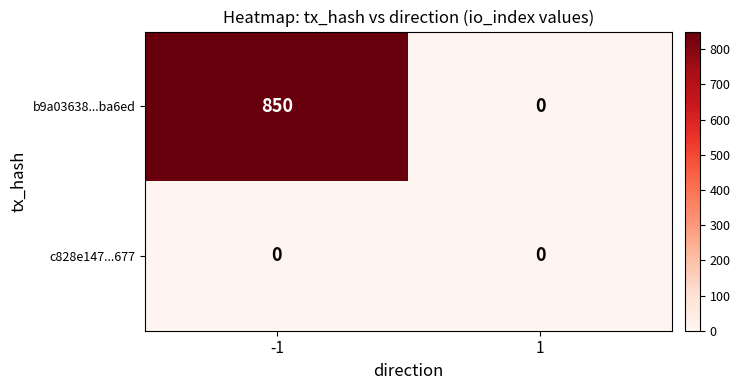

Rank the series by their average value, from highest to lowest.

b9a03638...ba6ed, c828e147...677